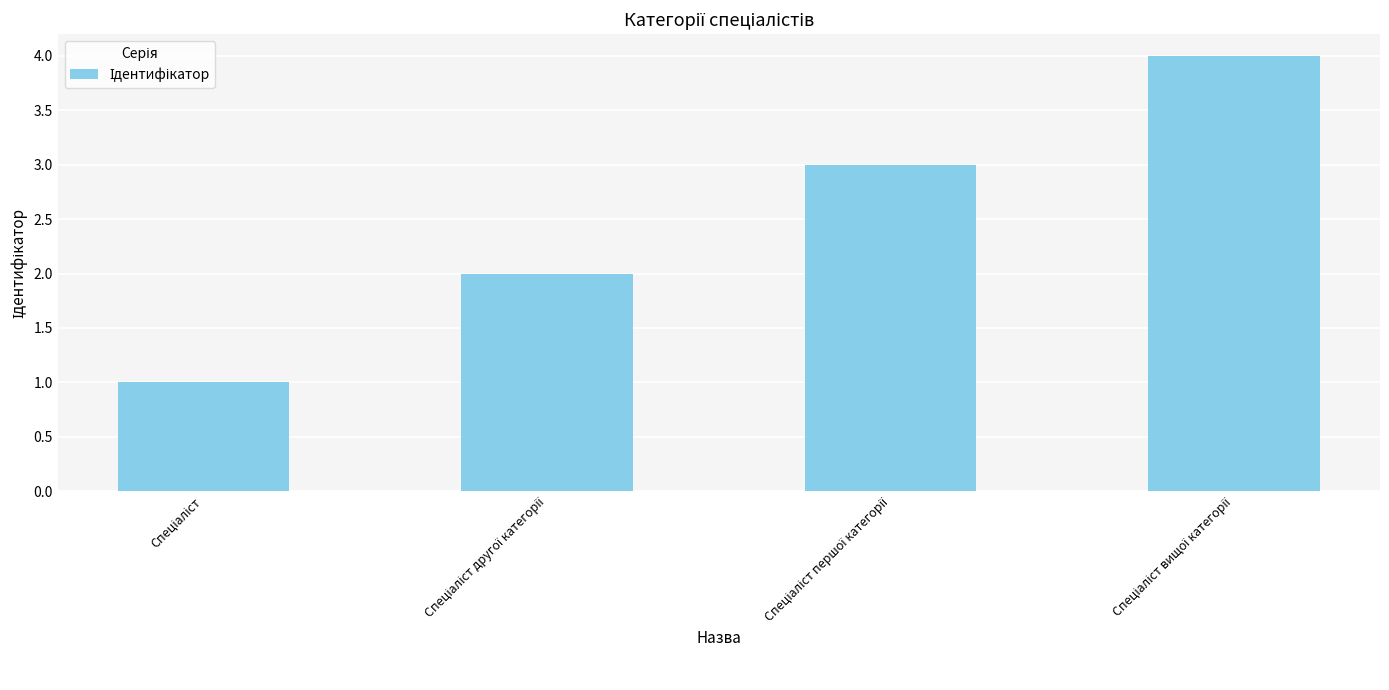

What is the maximum value shown in the chart?

4